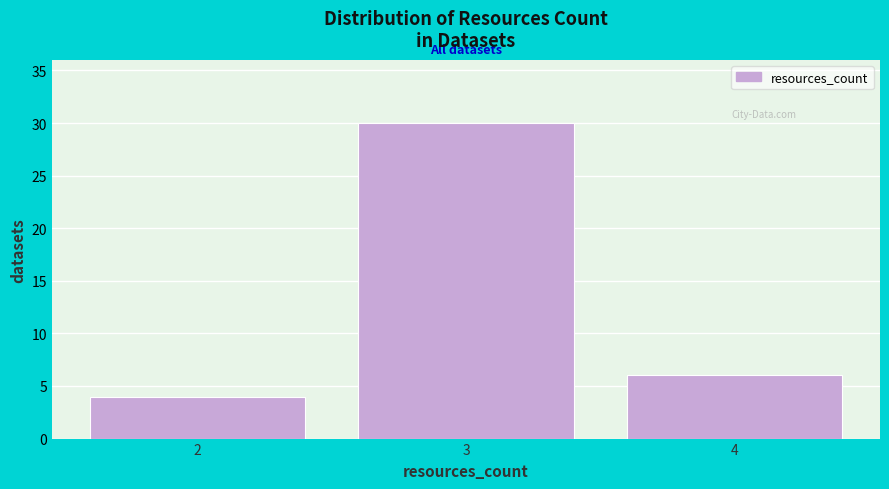

Which range on the x-axis has the tallest bar?

2.5 to 3.5